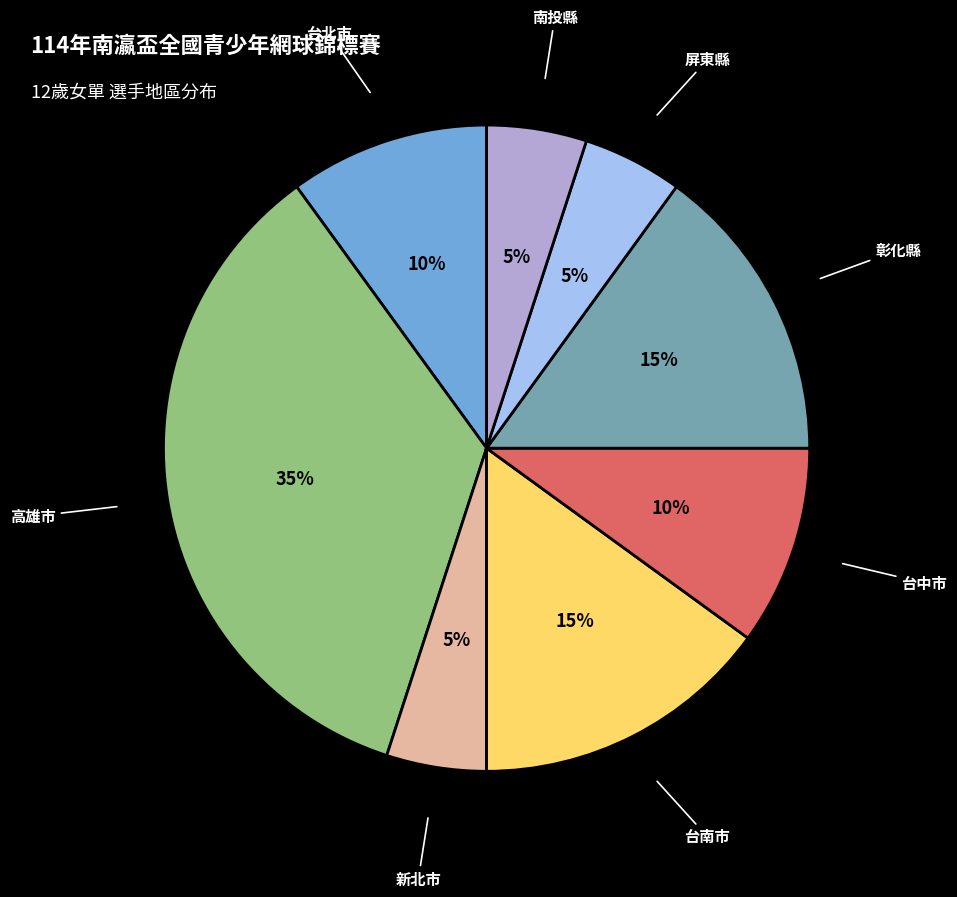

Is it true that 南投縣 is 23% of the pie?

False